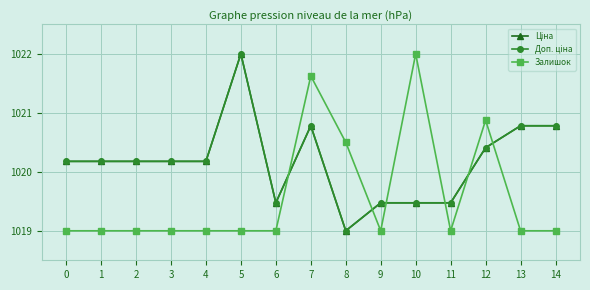

Does the chart have visible grid lines?

Yes